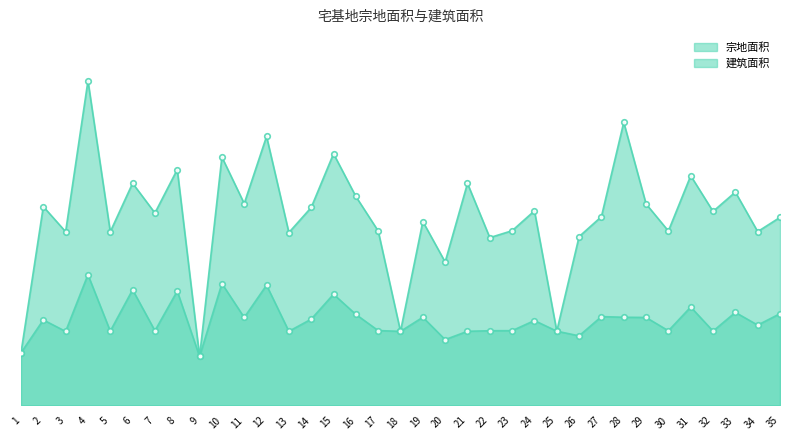

What is the value of the 宗地面积 point at the 24th from the left?

92.7